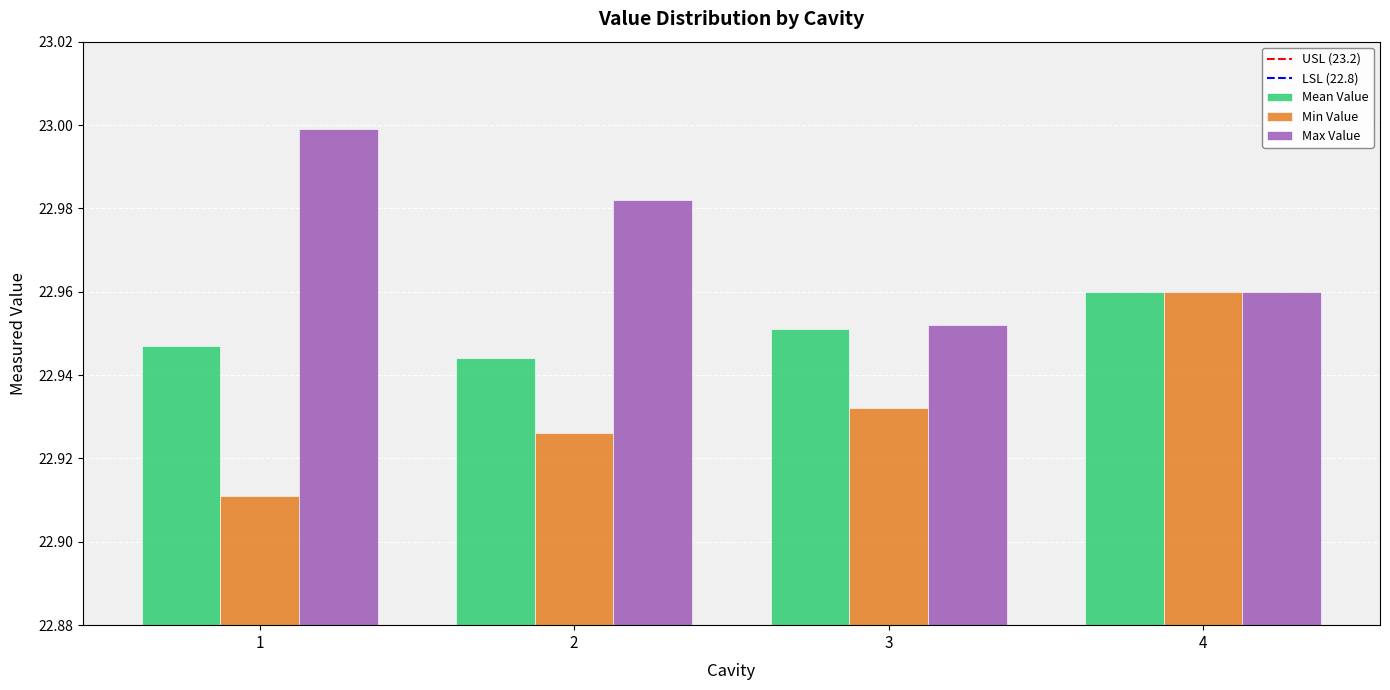

The value of Mean Value at 3 is 35.0. True or false?

False